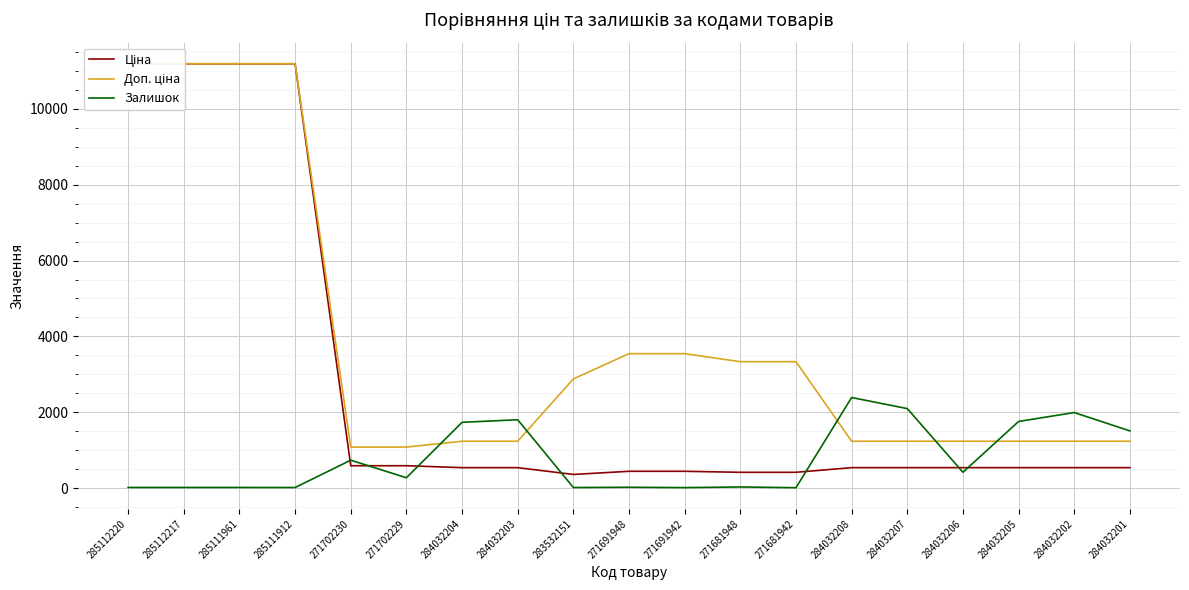

Rank the categories by Доп. ціна value from highest to lowest.

285112220, 285112217, 285111961, 285111912, 271691948, 271691942, 271681948, 271681942, 283532151, 284032204, 284032203, 284032208, 284032207, 284032206, 284032205, 284032202, 284032201, 271702230, 271702229